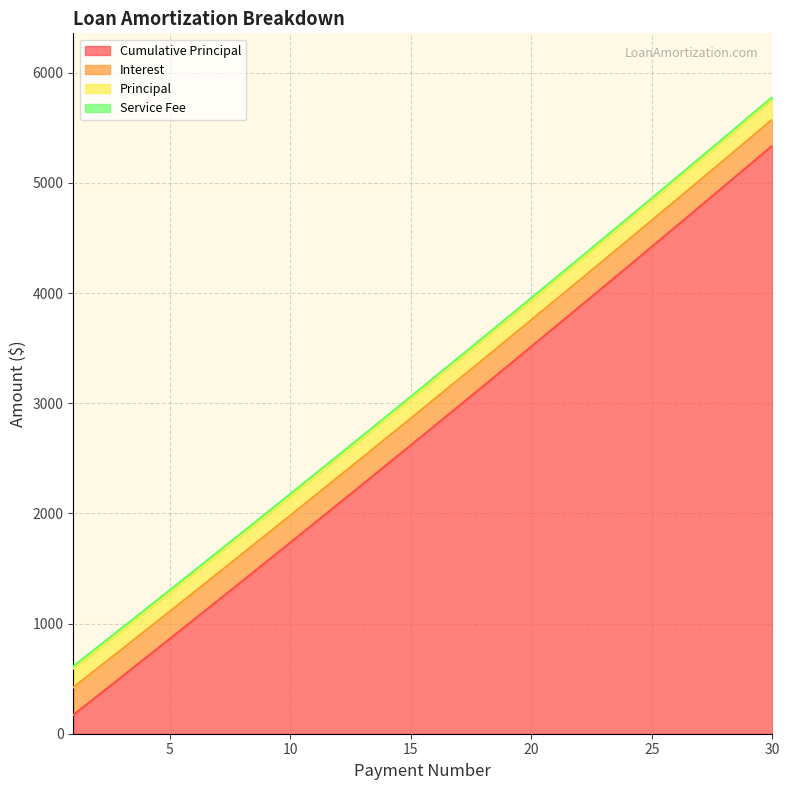

Which category has the lowest value across all series?

1